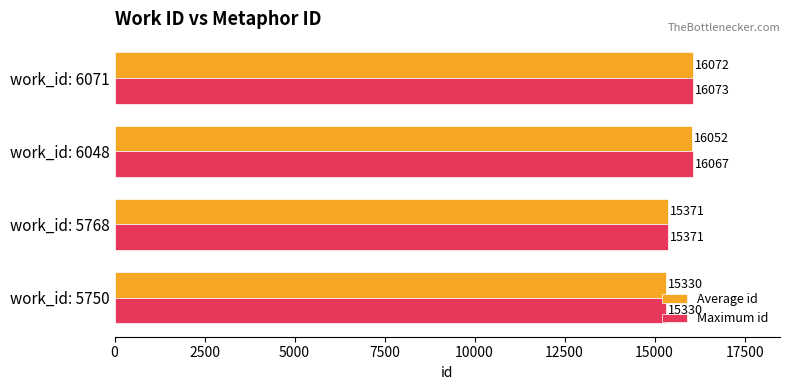

Which series has the largest total across all categories?

Maximum id